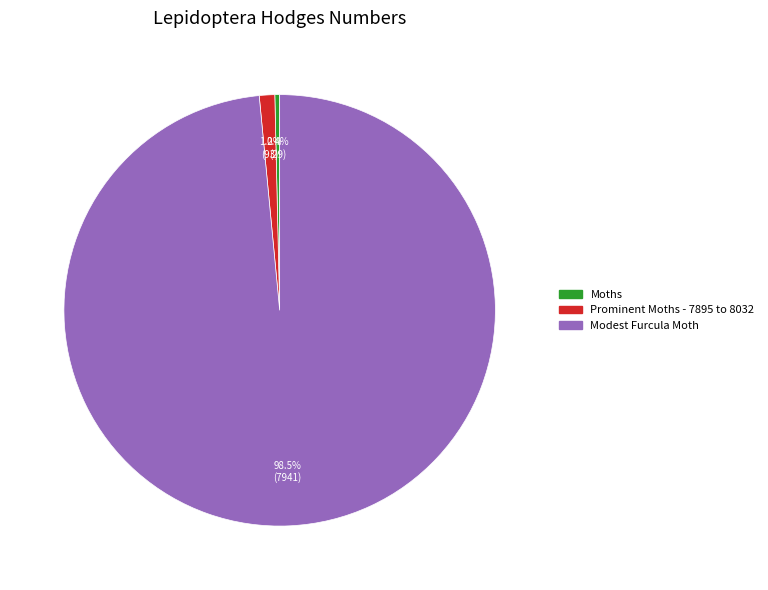

Combined, do Prominent Moths - 7895 to 8032 and Modest Furcula Moth account for over 50%?

Yes